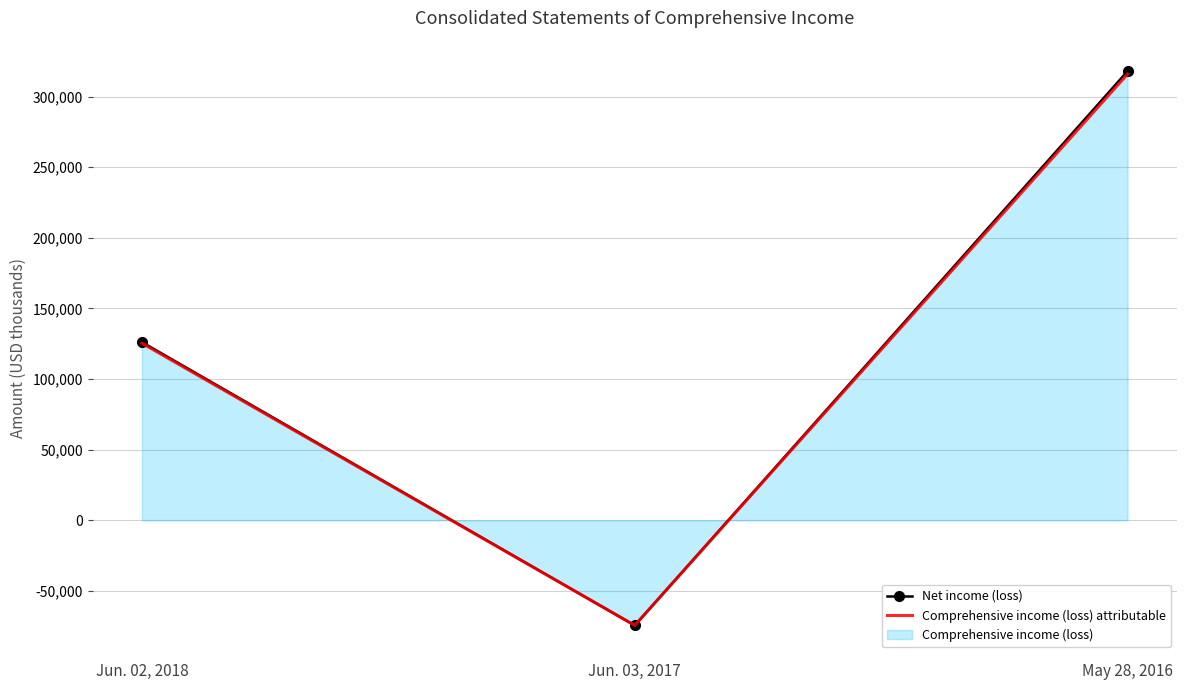

Rank the series by their maximum value, from lowest to highest.

Comprehensive income (loss) attributable, Net income (loss)